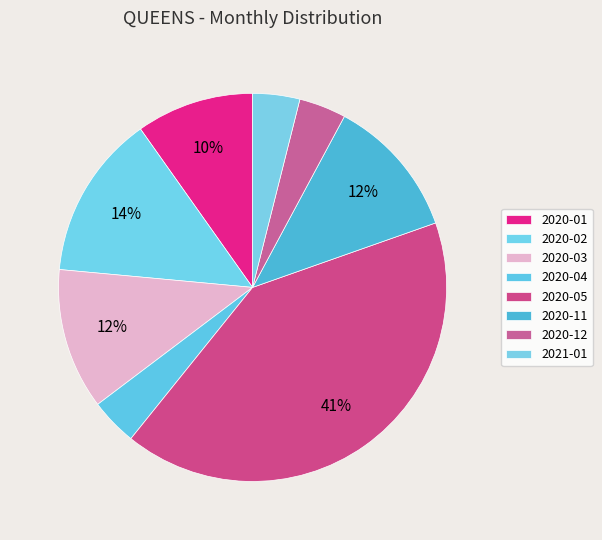

To the nearest percent, what is the difference between the 2021-01 and 2020-11 slice percentages?

8%